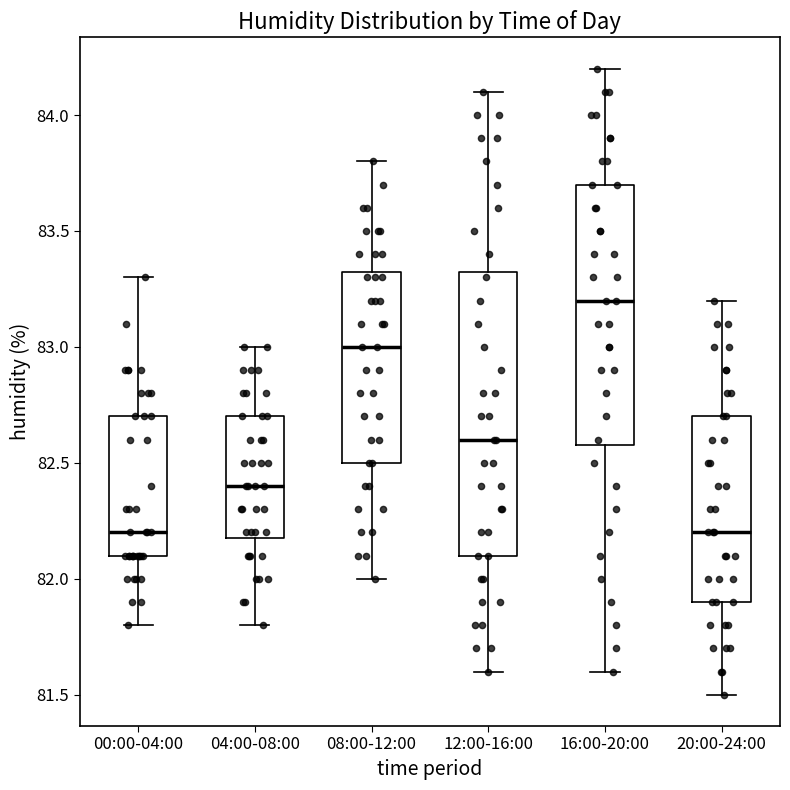

Reading left to right, transcribe this box plot: for each box, give where its median line is, the range the box spans, and where its two whiskers end, as read against the y-axis. The values are not printed on the chart, so give them approximately, as read against the axis.

00:00-04:00: median 82.20, box 82.10 to 82.70, whiskers 81.80 to 83.30
04:00-08:00: median 82.40, box 82.20 to 82.70, whiskers 81.80 to 83.00
08:00-12:00: median 83.00, box 82.50 to 83.35, whiskers 82.00 to 83.80
12:00-16:00: median 82.60, box 82.10 to 83.35, whiskers 81.60 to 84.10
16:00-20:00: median 83.20, box 82.60 to 83.70, whiskers 81.60 to 84.20
20:00-24:00: median 82.20, box 81.90 to 82.70, whiskers 81.50 to 83.20